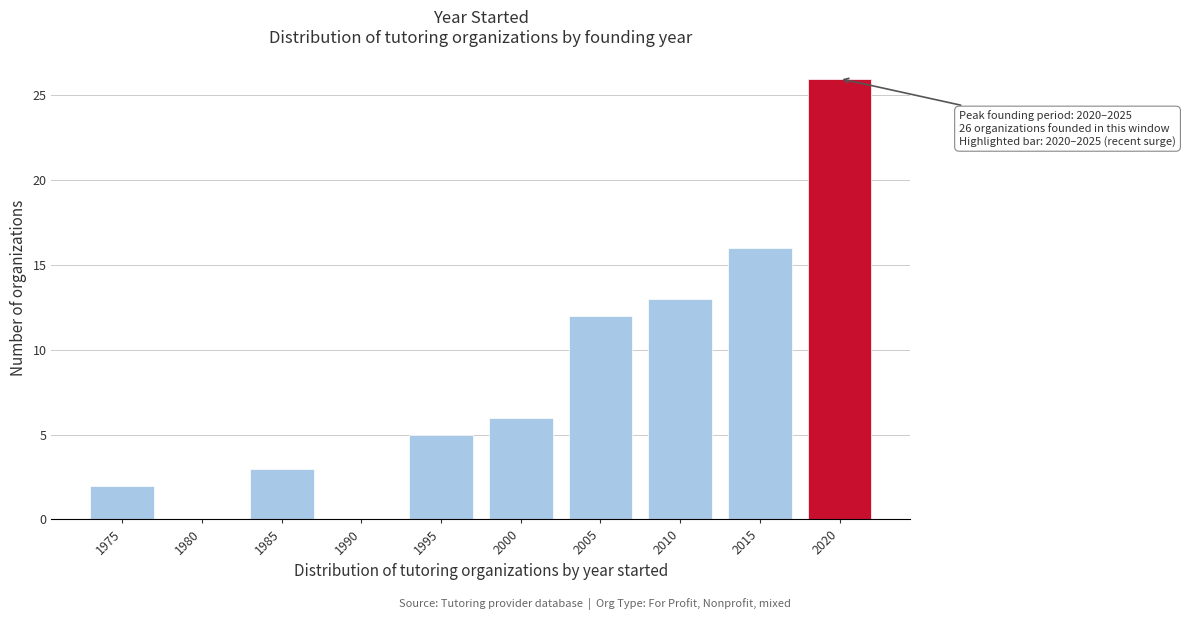

Reading left to right, transcribe all the data shown in this chart.

1975=2	1980=0	1985=3	1990=0	1995=5	2000=6	2005=12	2010=13	2015=16	2020=26